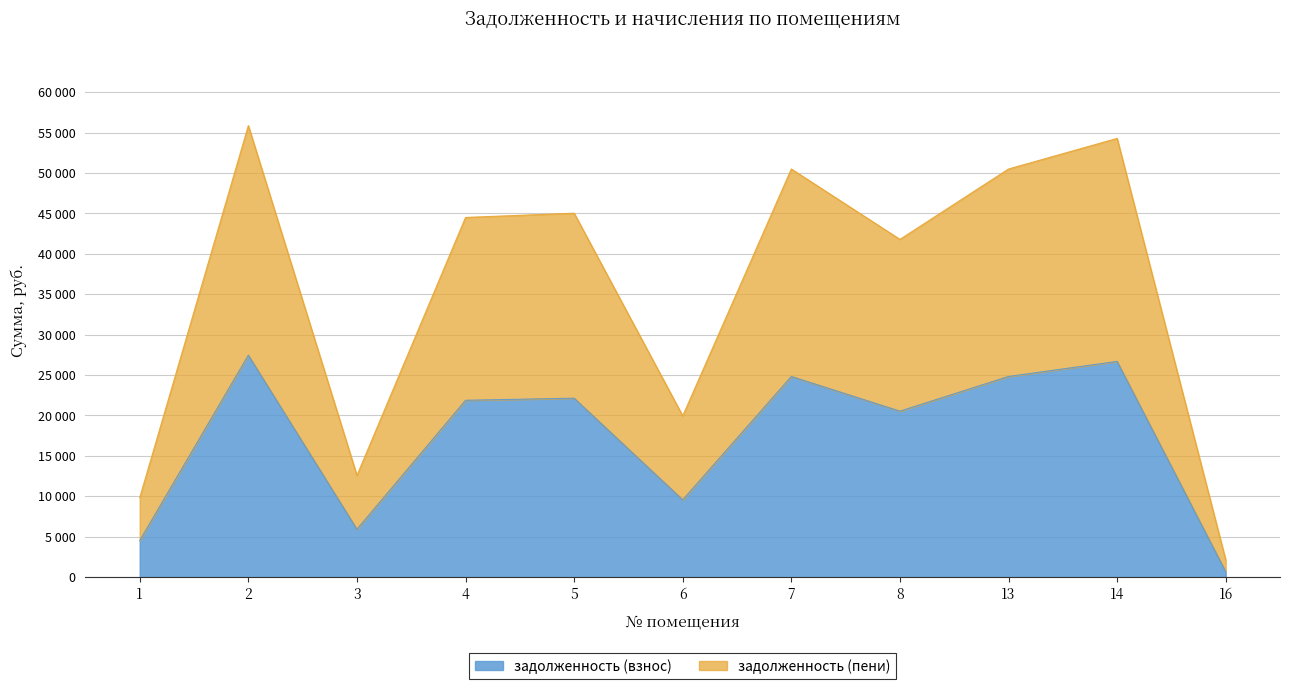

At 14, list the series in order from smallest to largest.

задолженность (взнос), задолженность (пени)